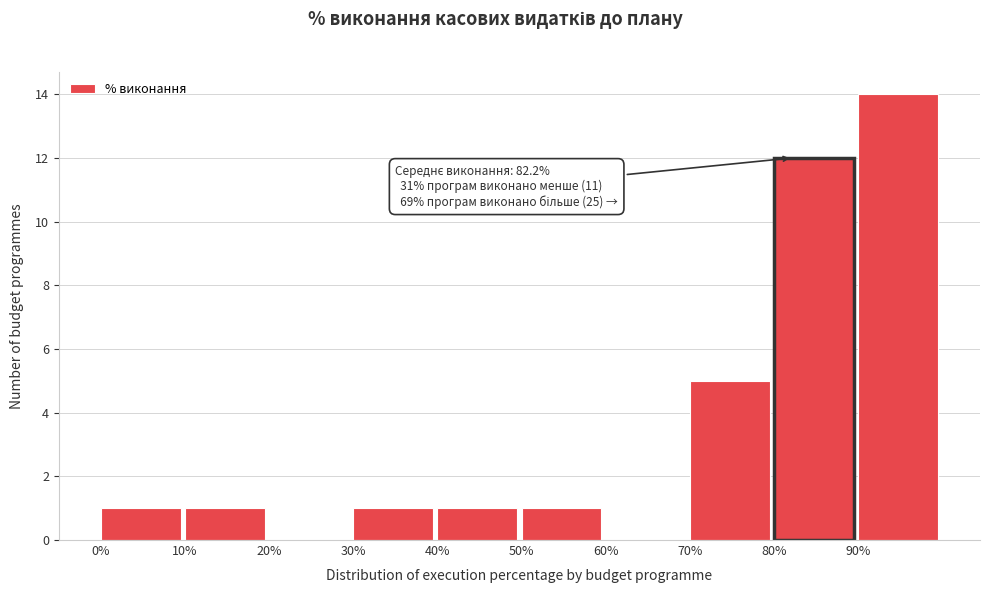

Which range on the x-axis has the tallest bar?

90 to 100